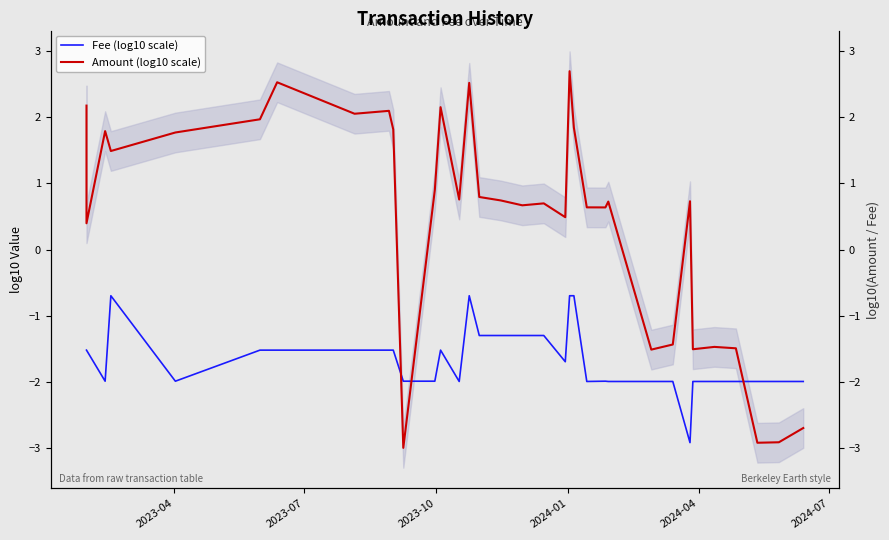

Which series has the widest spread of values?

Amount (log10 scale)